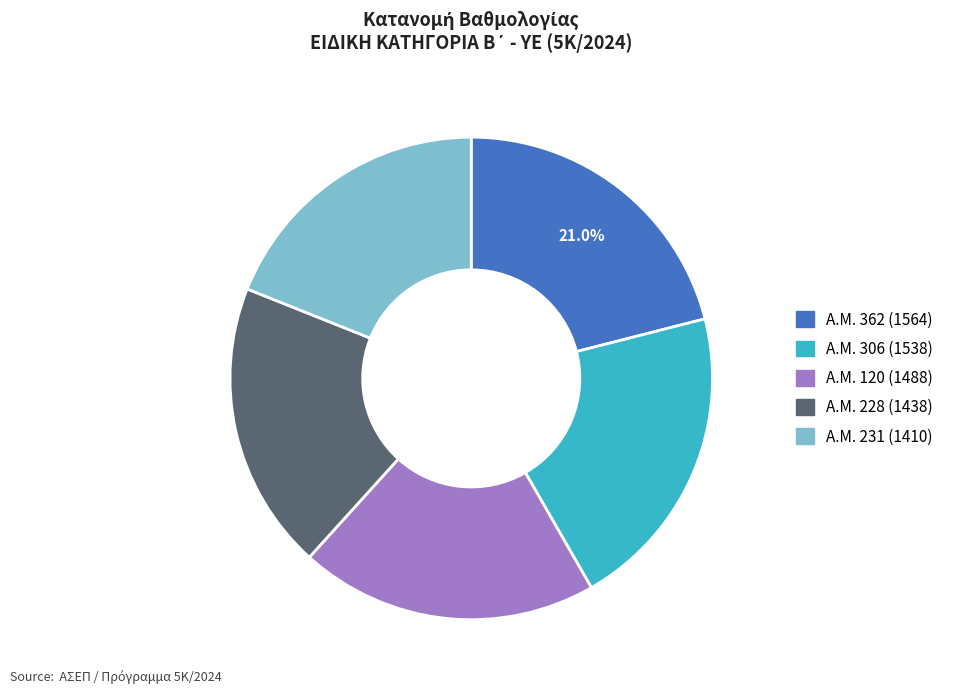

Does any single category account for the majority?

No